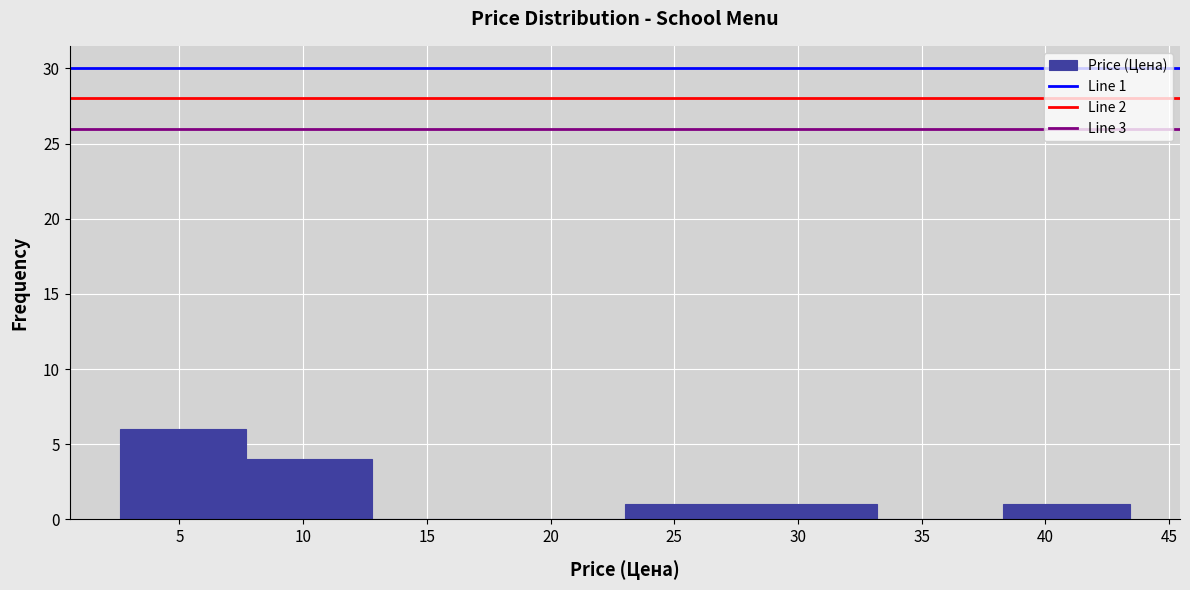

Which range on the x-axis has the tallest bar?

2.6 to 7.7